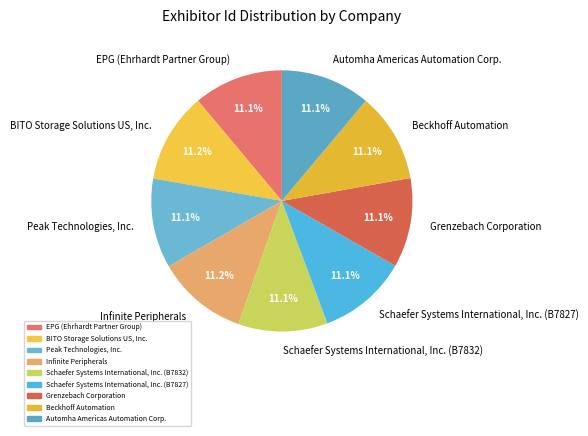

Approximately how many times larger is the value at Beckhoff Automation compared to Peak Technologies, Inc.?

1.0